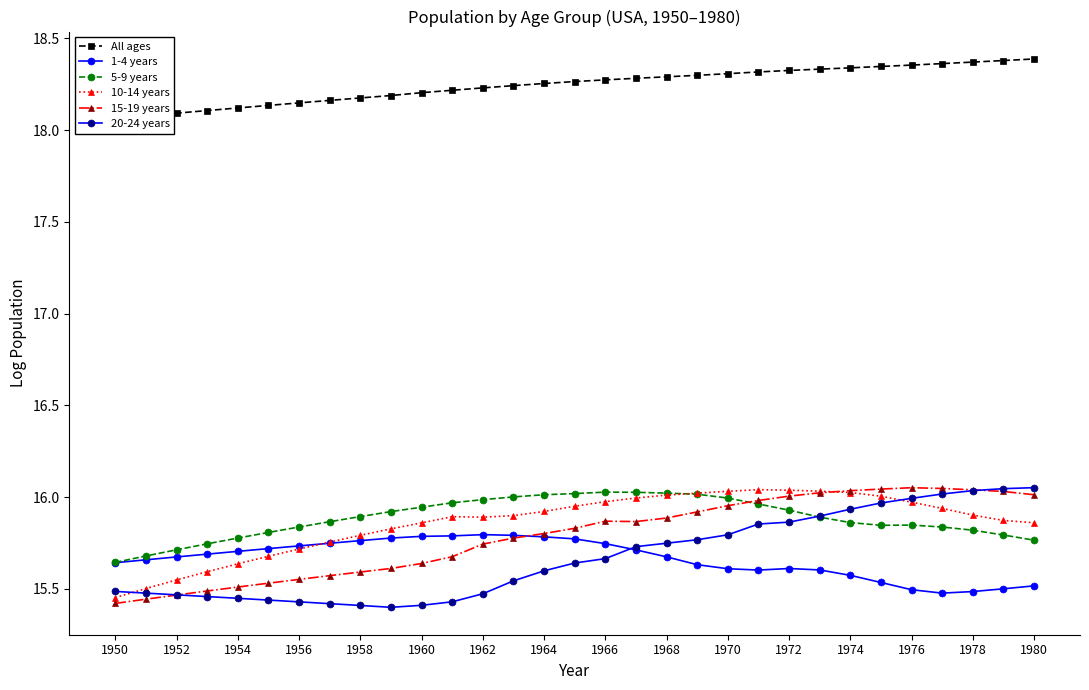

What is the sum of all 15-19 years values?

489.4